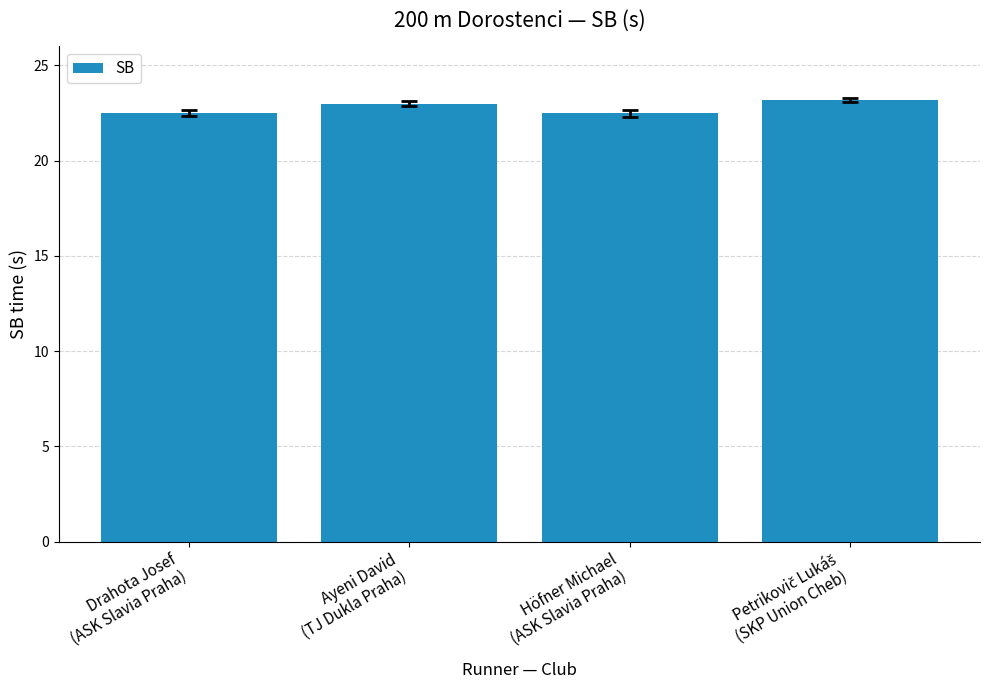

What is the label of the 2nd bar from the right?

Höfner Michael
(ASK Slavia Praha)